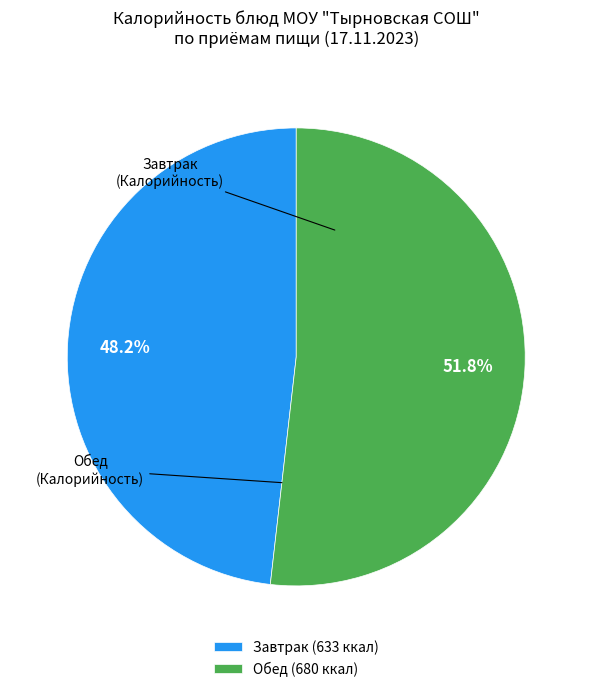

What is the ratio of the value at Обед (680 ккал) to the value at Завтрак (633 ккал)?

1.1